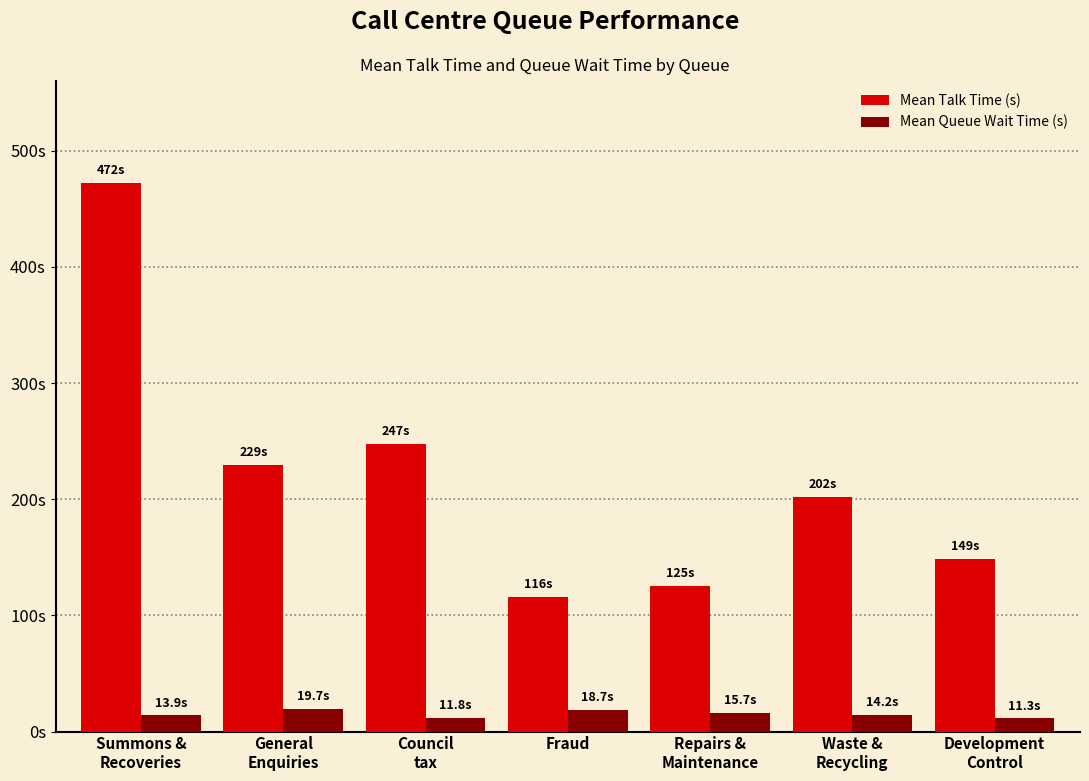

What is the spread (max minus min) of values at Council
tax?

235.5